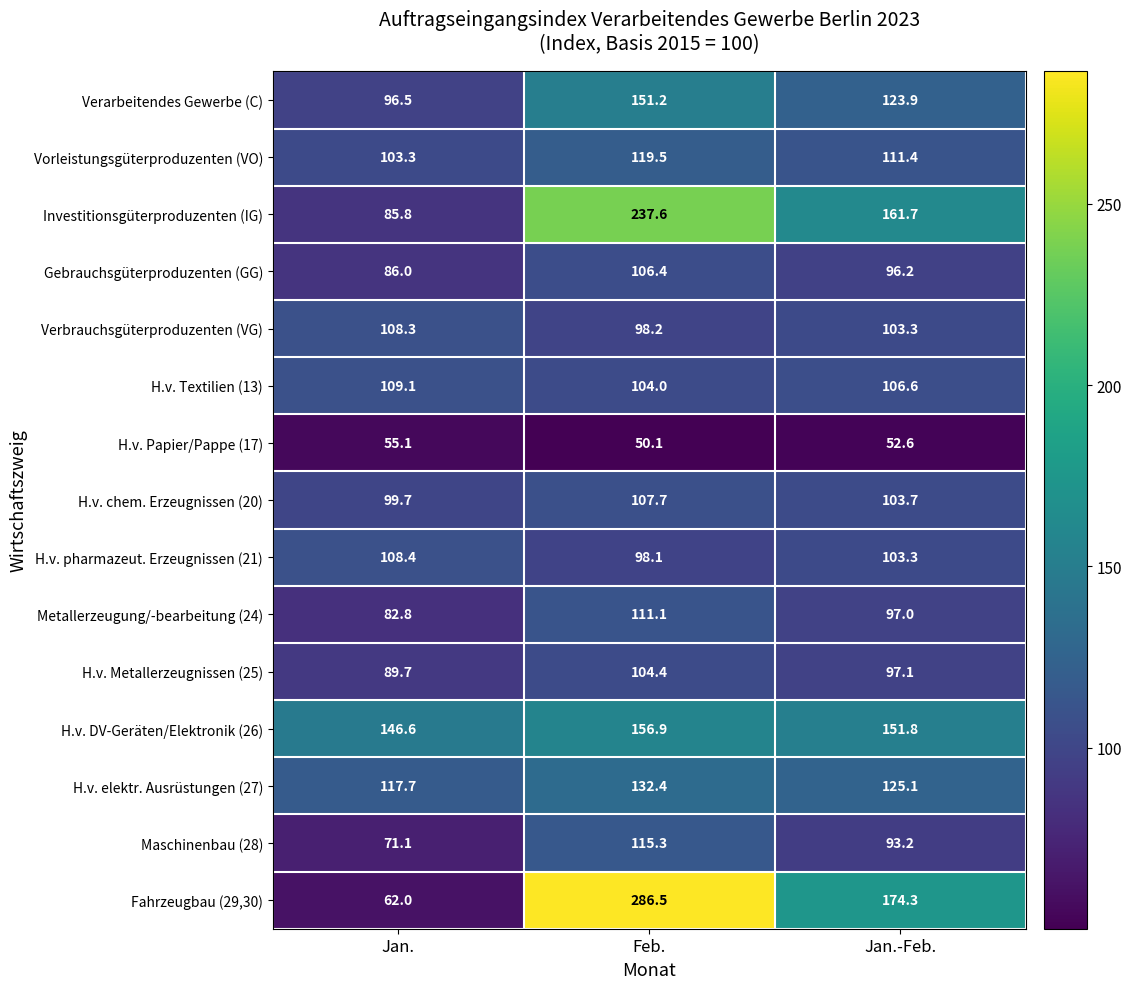

Where is Fahrzeugbau (29,30) nearest to the value 174?

Jan.-Feb.